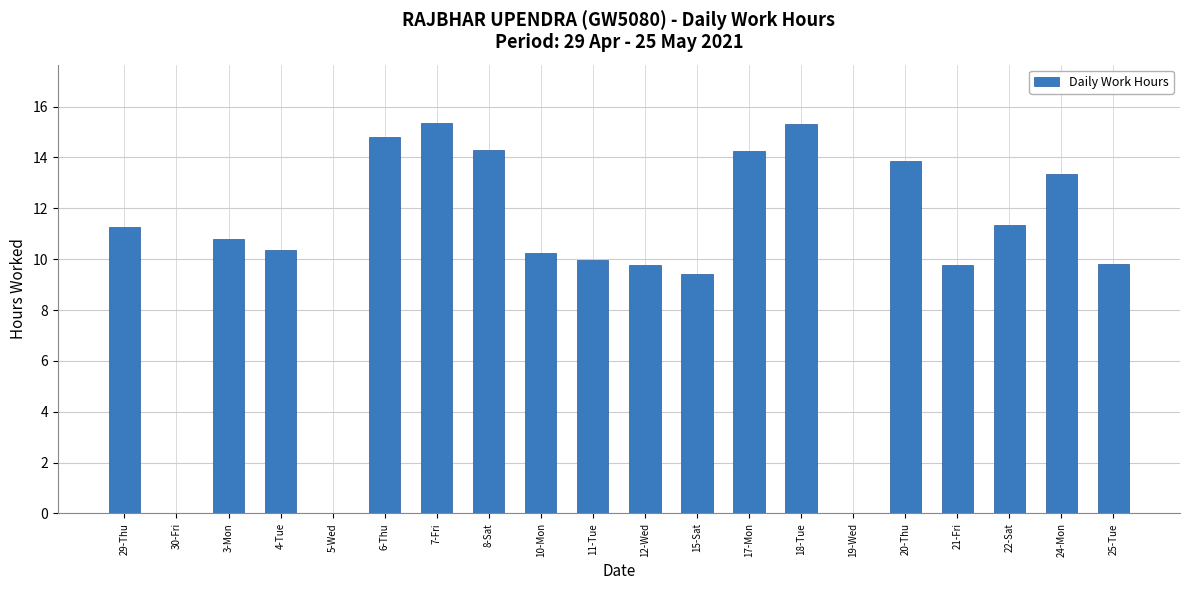

Between 11-Tue and 19-Wed, which is larger?

11-Tue